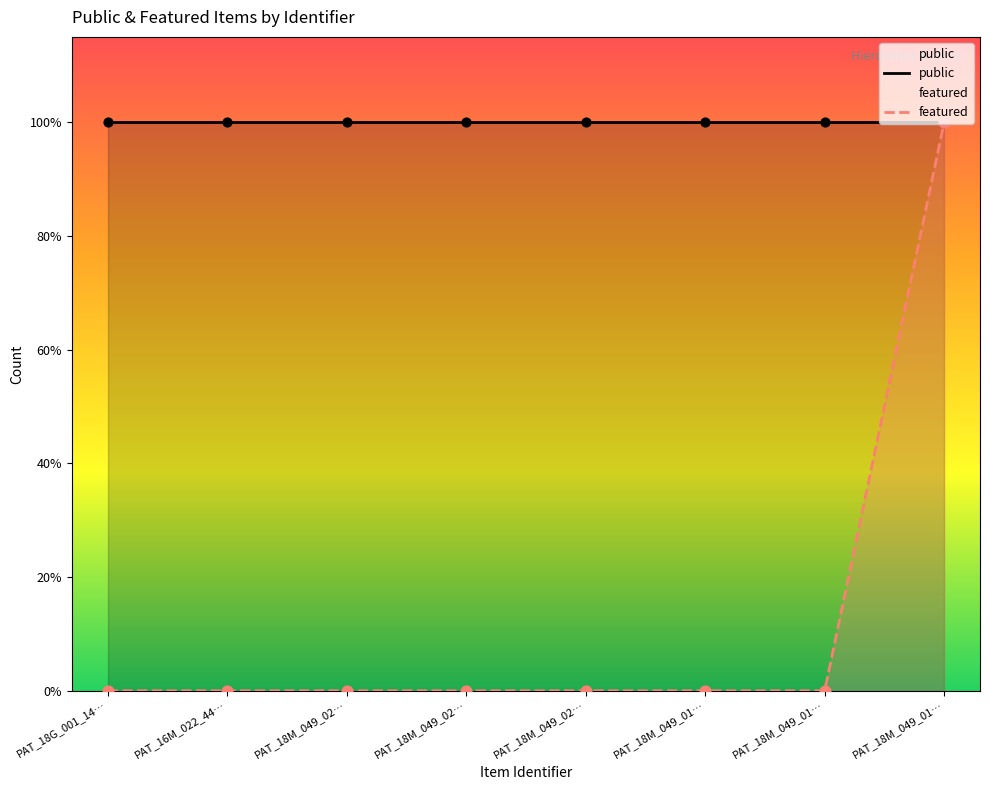

At which category is the sum across all series the highest?

PAT_18M_049_01…